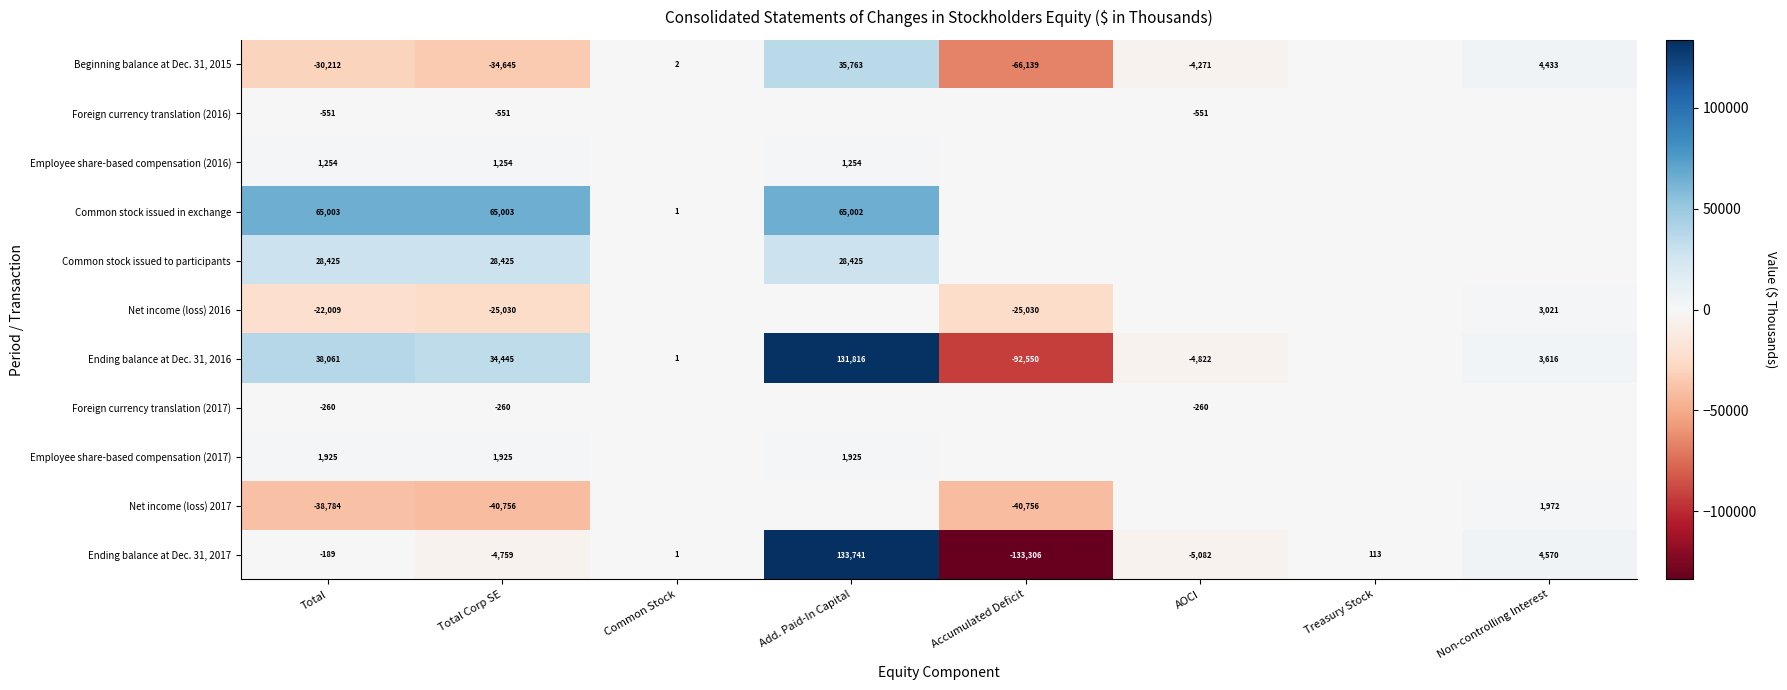

At Total Corp SE, list the series in order from smallest to largest.

Net income (loss) 2017, Beginning balance at Dec. 31, 2015, Net income (loss) 2016, Ending balance at Dec. 31, 2017, Foreign currency translation (2016), Foreign currency translation (2017), Employee share-based compensation (2016), Employee share-based compensation (2017), Common stock issued to participants, Ending balance at Dec. 31, 2016, Common stock issued in exchange